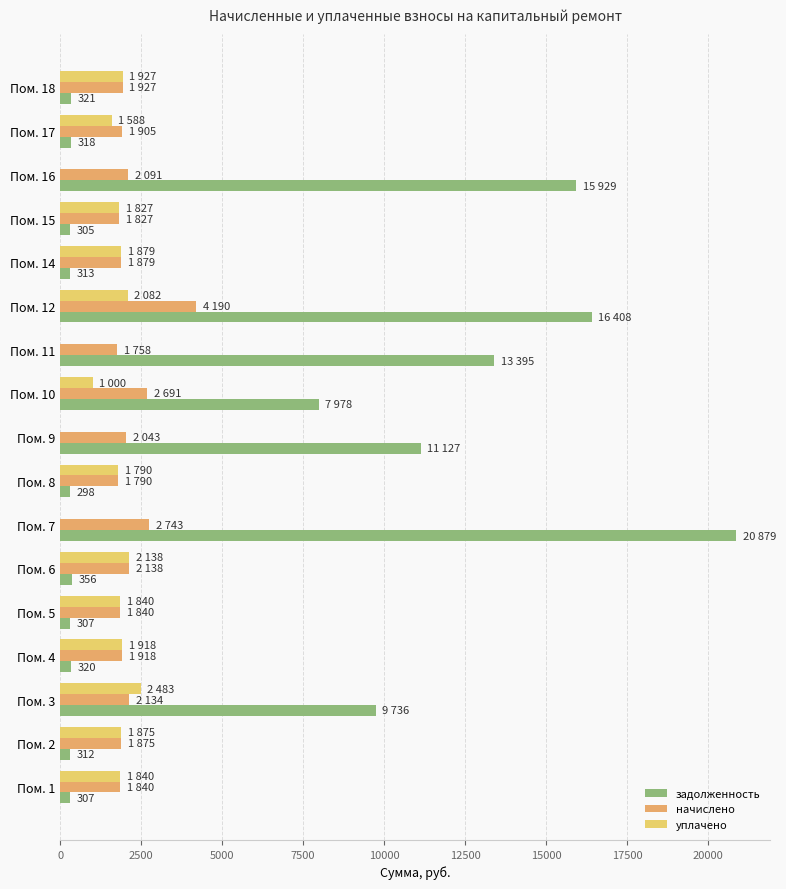

What is the minimum value for задолженность?

298.4